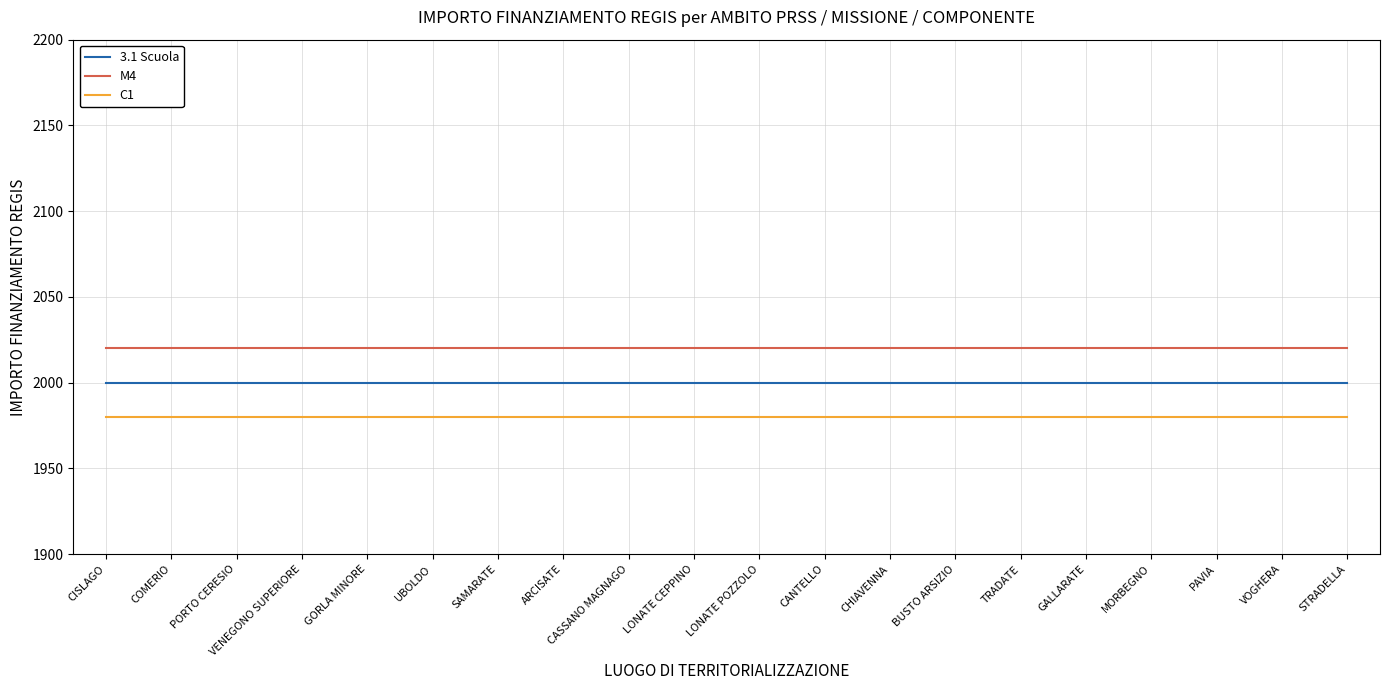

List the series in order of their overall mean, highest first.

M4, 3.1 Scuola, C1